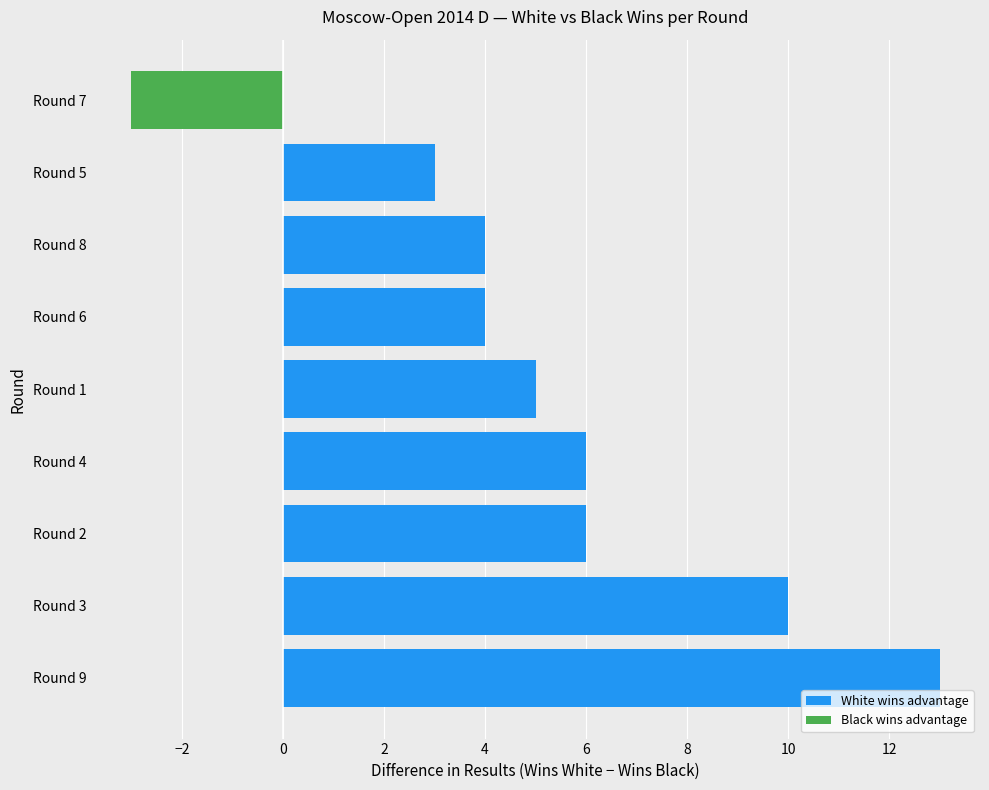

What is the lowest value of the White wins advantage series?

3